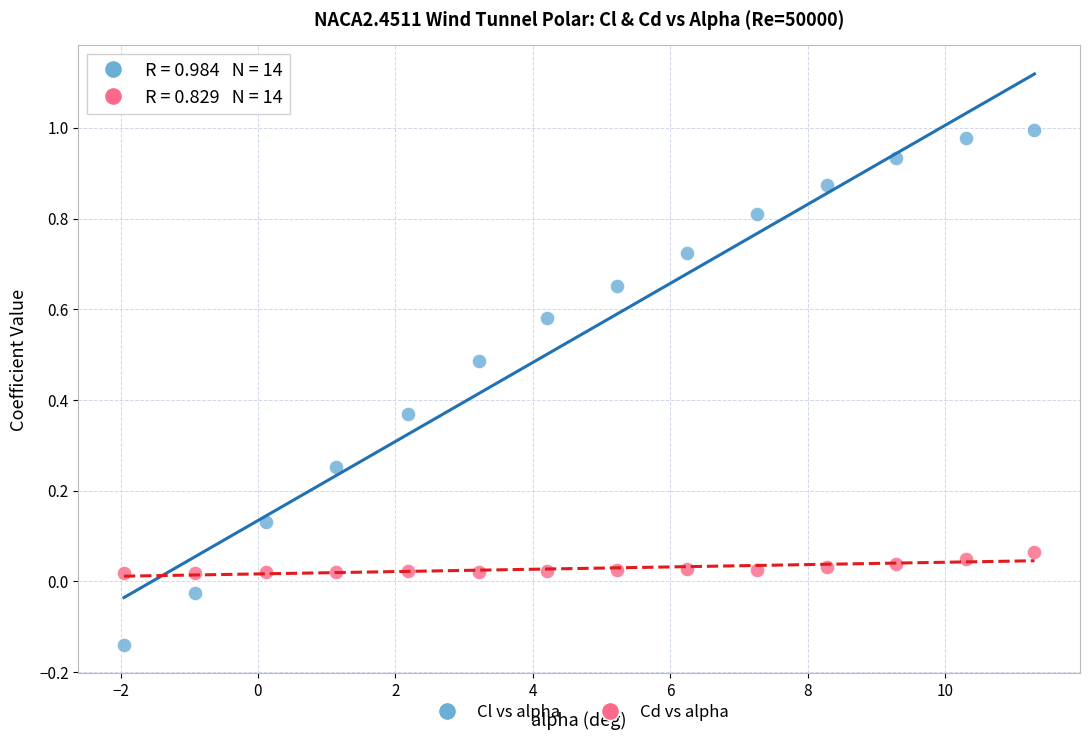

Which series has the largest Y range (max minus min)?

Cl vs alpha